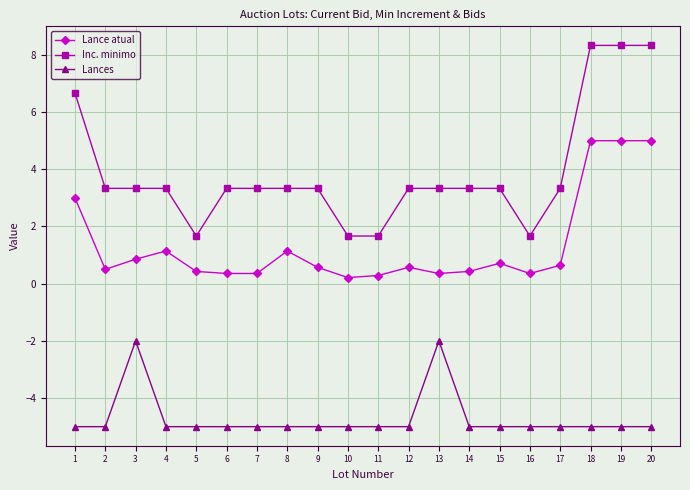

What is the spread (max minus min) of values at 19?

13.3